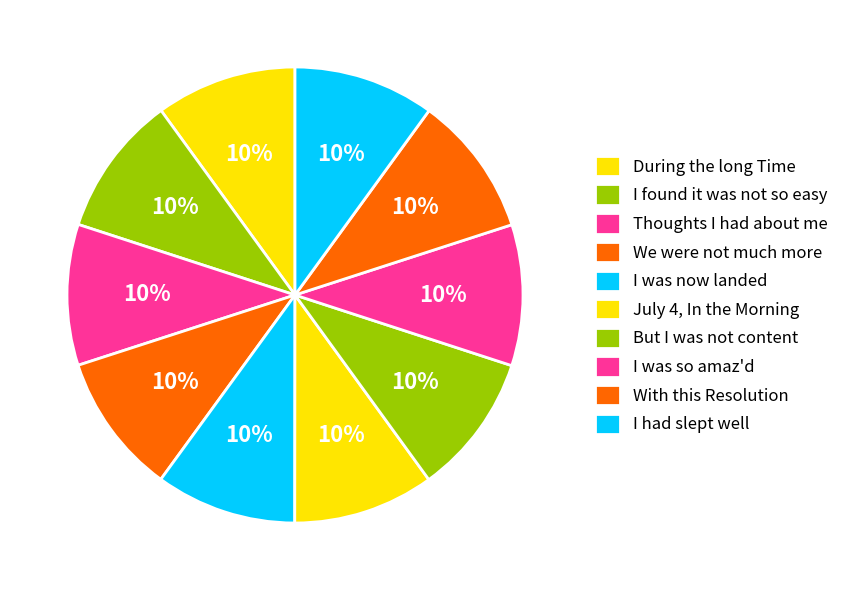

True or false: Thoughts I had about me accounts for 2% of the total.

False